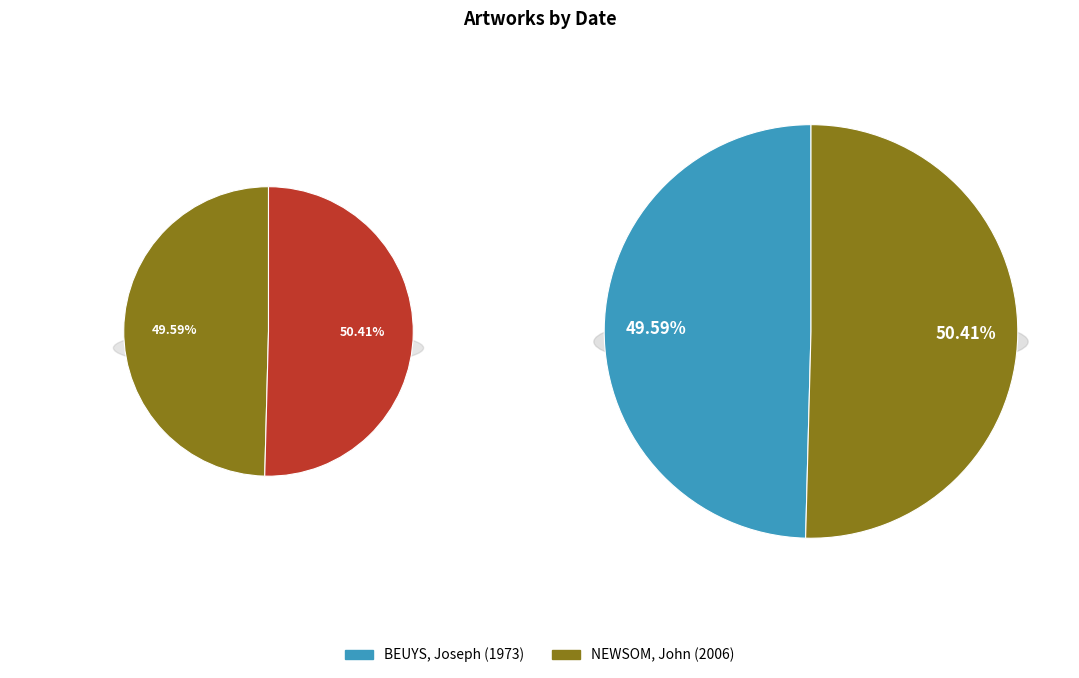

To the nearest percent, what percentage of the pie is NEWSOM, John (2006)?

50%